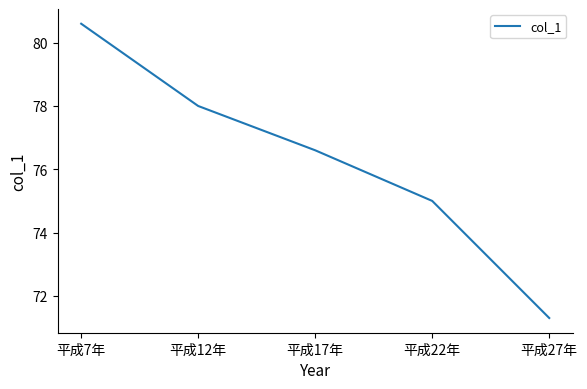

At which category does the chart reach its minimum across all series?

平成27年